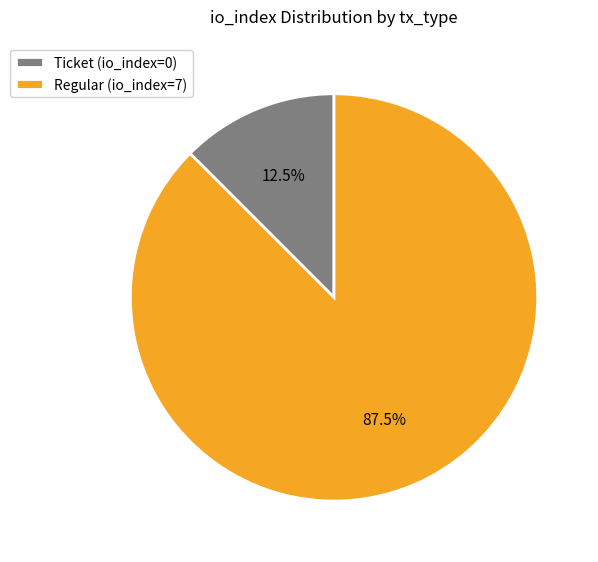

How many segments does this pie chart have?

2